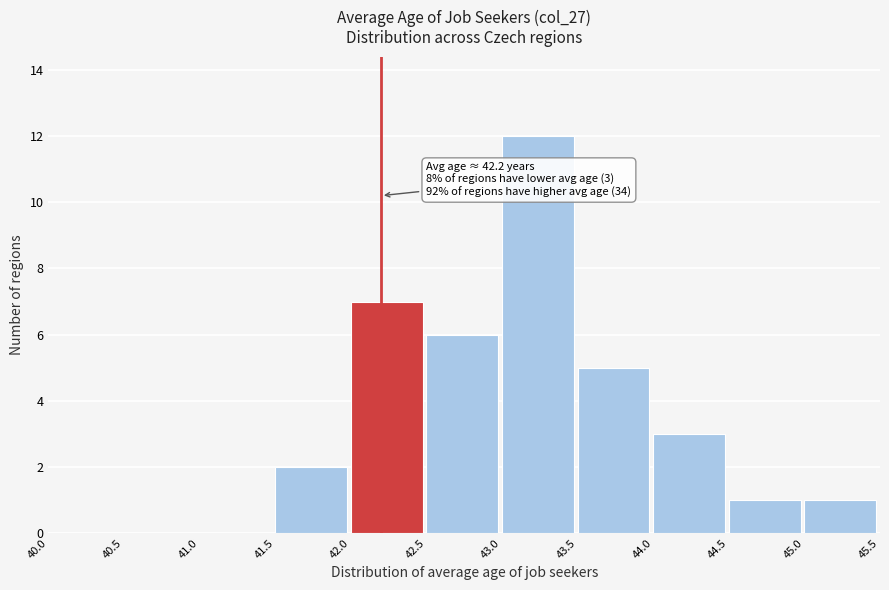

Over which range of the x-axis is the bar tallest?

43.0 to 43.5